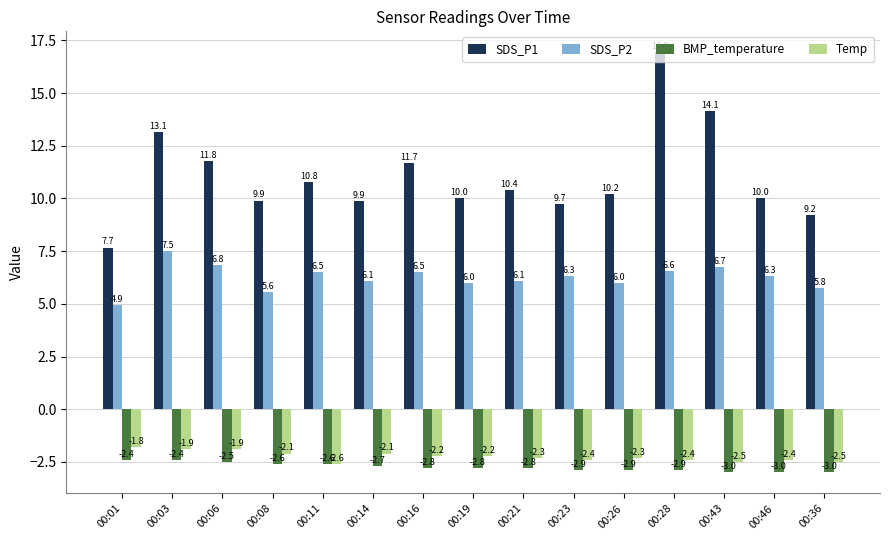

The SDS_P1 series shows 11.7 at 00:16. True or false?

True